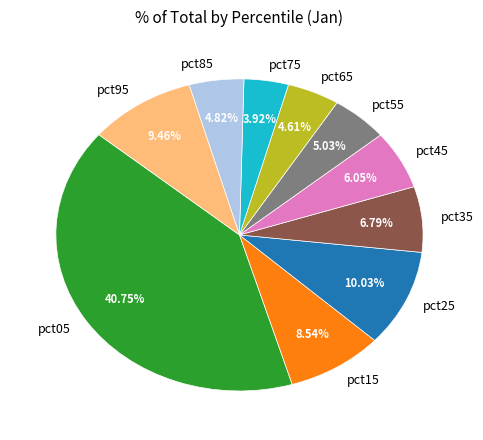

True or false: pct95 accounts for 9% of the total.

True